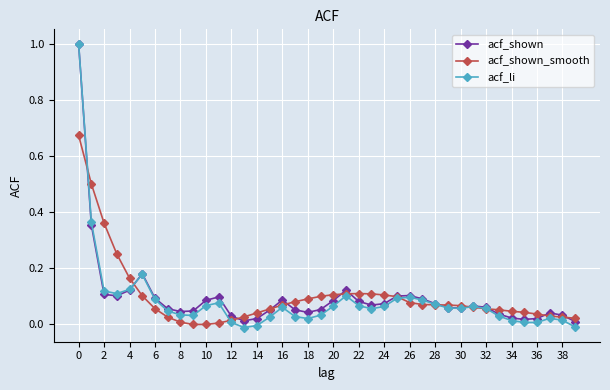

True or false: acf_shown_smooth has more than 0 interior local peaks.

True